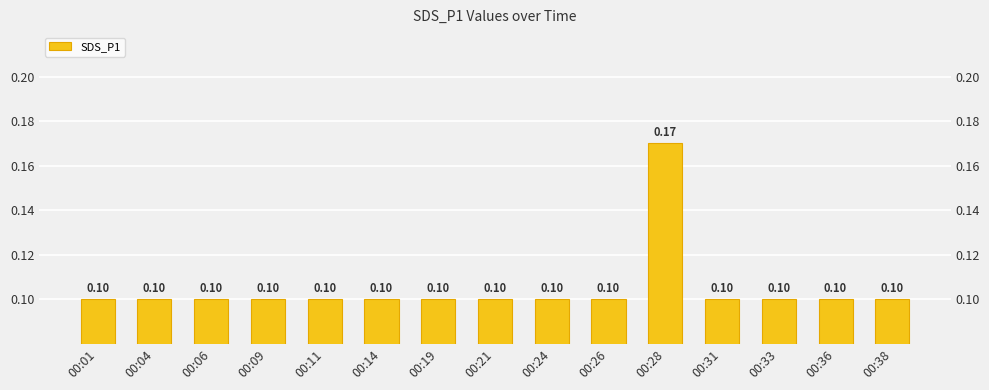

How many categories are shown in the chart?

15